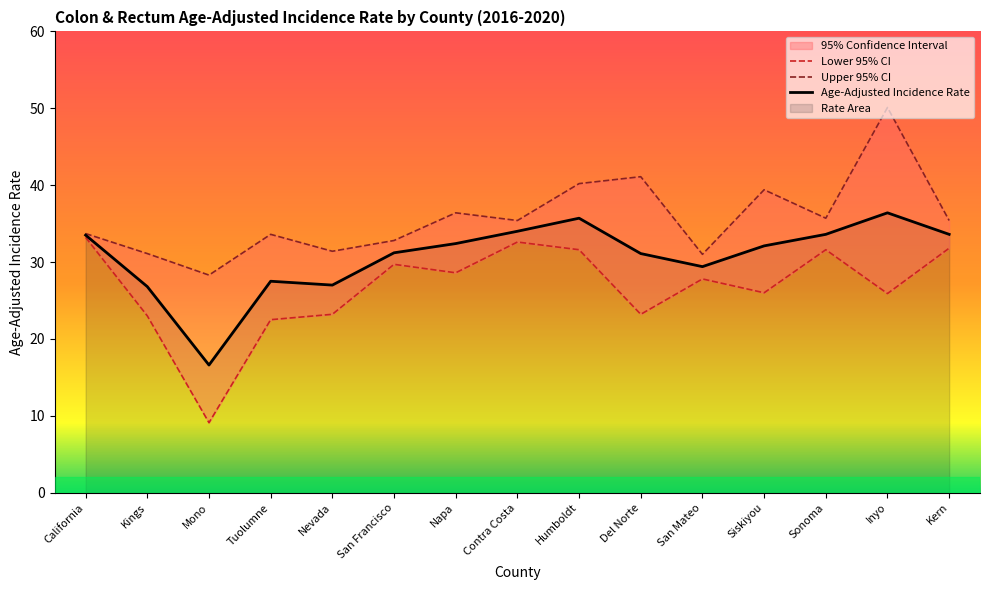

What is the value of the Upper 95% CI point at the 5th from the left?

31.4